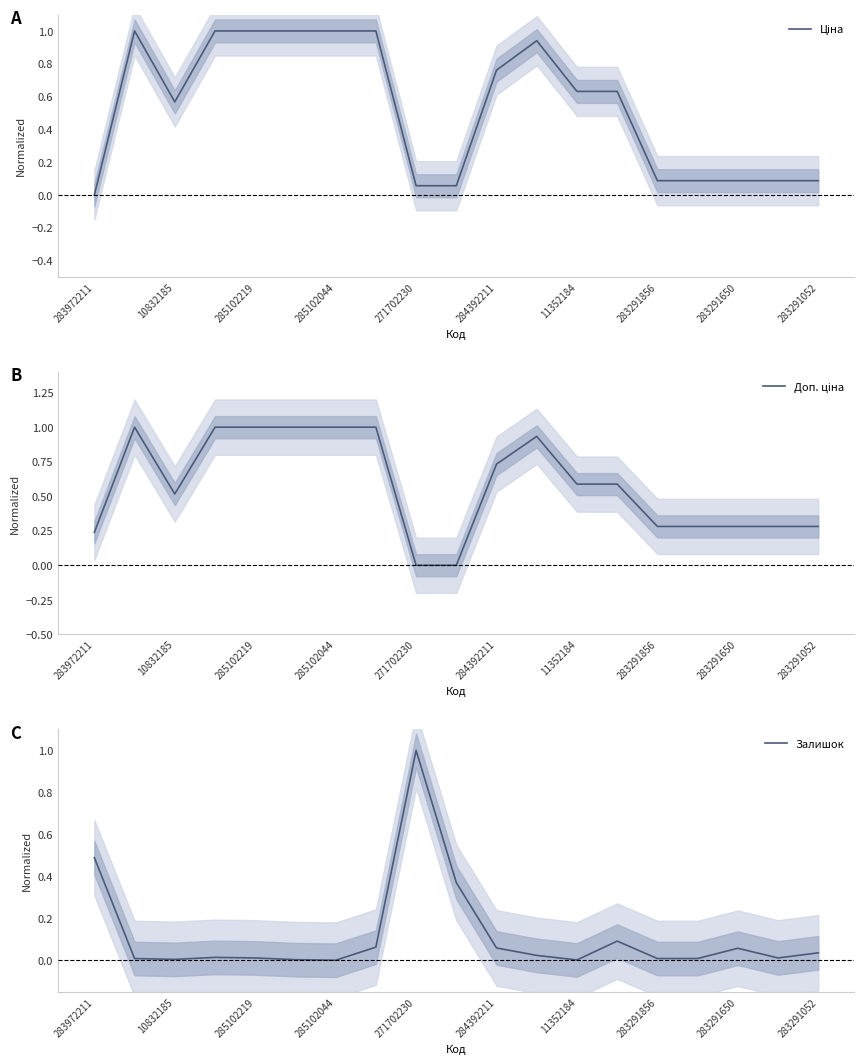

How many data points in Ціна are above 0?

18